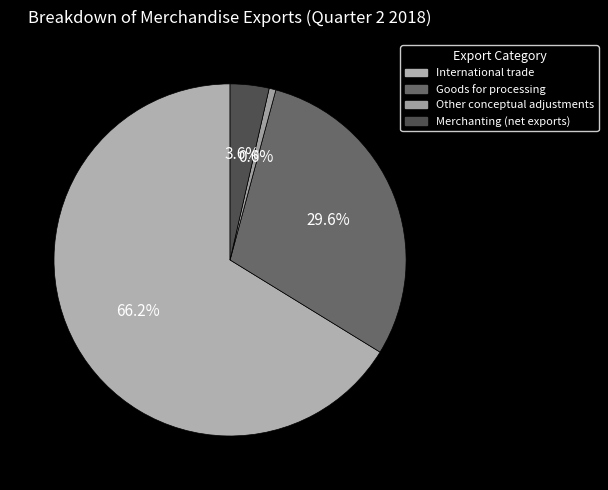

Is it true that Merchanting (net exports) is 1% of the pie?

False